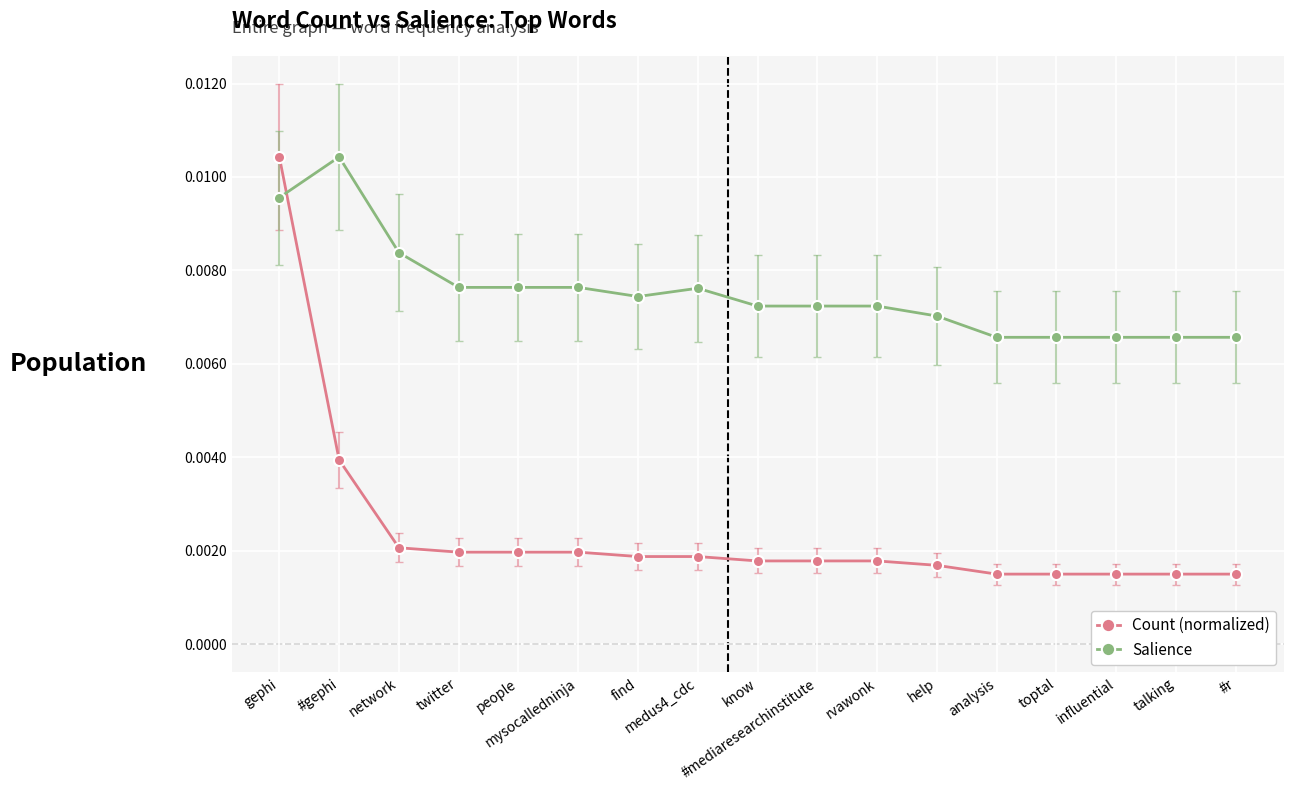

List the series in order of their overall mean, lowest first.

Count (normalized), Salience